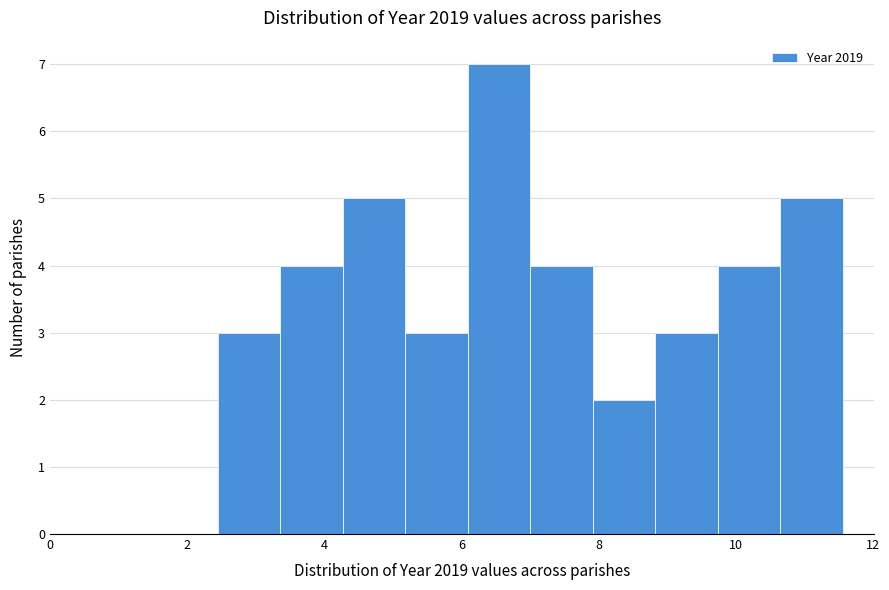

Reading left to right, list every bar in this chart as the range it spans on the x-axis followed by its height. Neither the bar edges nor the heights are printed on the chart, so give them approximately, as read against the axes.

2.4 to 3.4: 3
3.4 to 4.2: 4
4.2 to 5.2: 5
5.2 to 6.0: 3
6.0 to 7.0: 7
7.0 to 8.0: 4
8.0 to 8.8: 2
8.8 to 9.8: 3
9.8 to 10.6: 4
10.6 to 11.6: 5